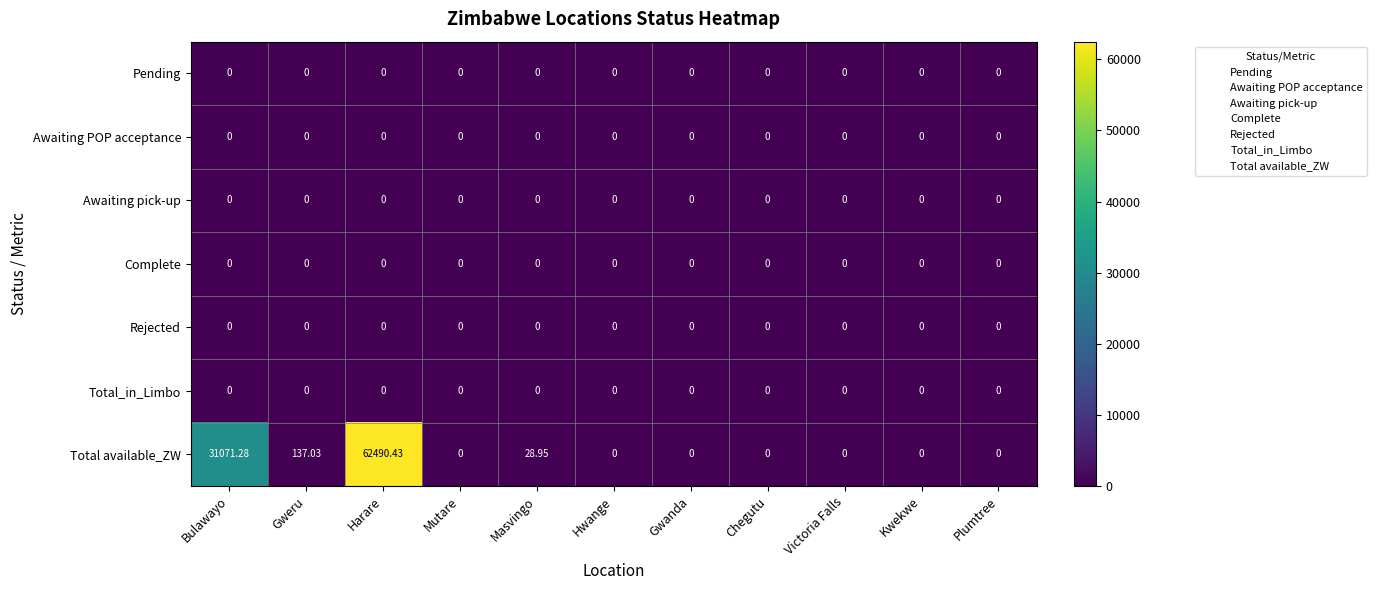

At which category is the sum across all series the highest?

Harare